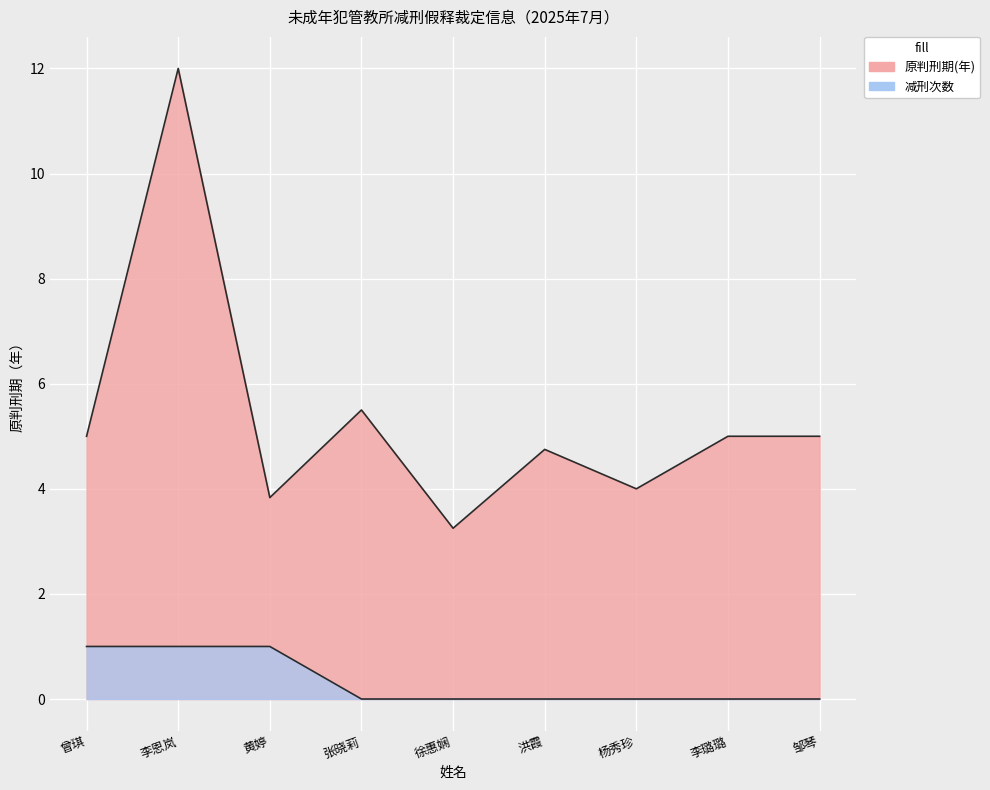

At 黄婷, list the series in order from largest to smallest.

原判刑期(年), 减刑次数